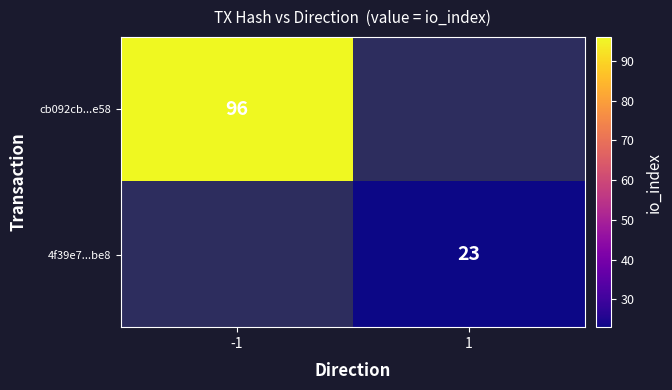

The cb092cb...e58 series shows 45 at -1. True or false?

False